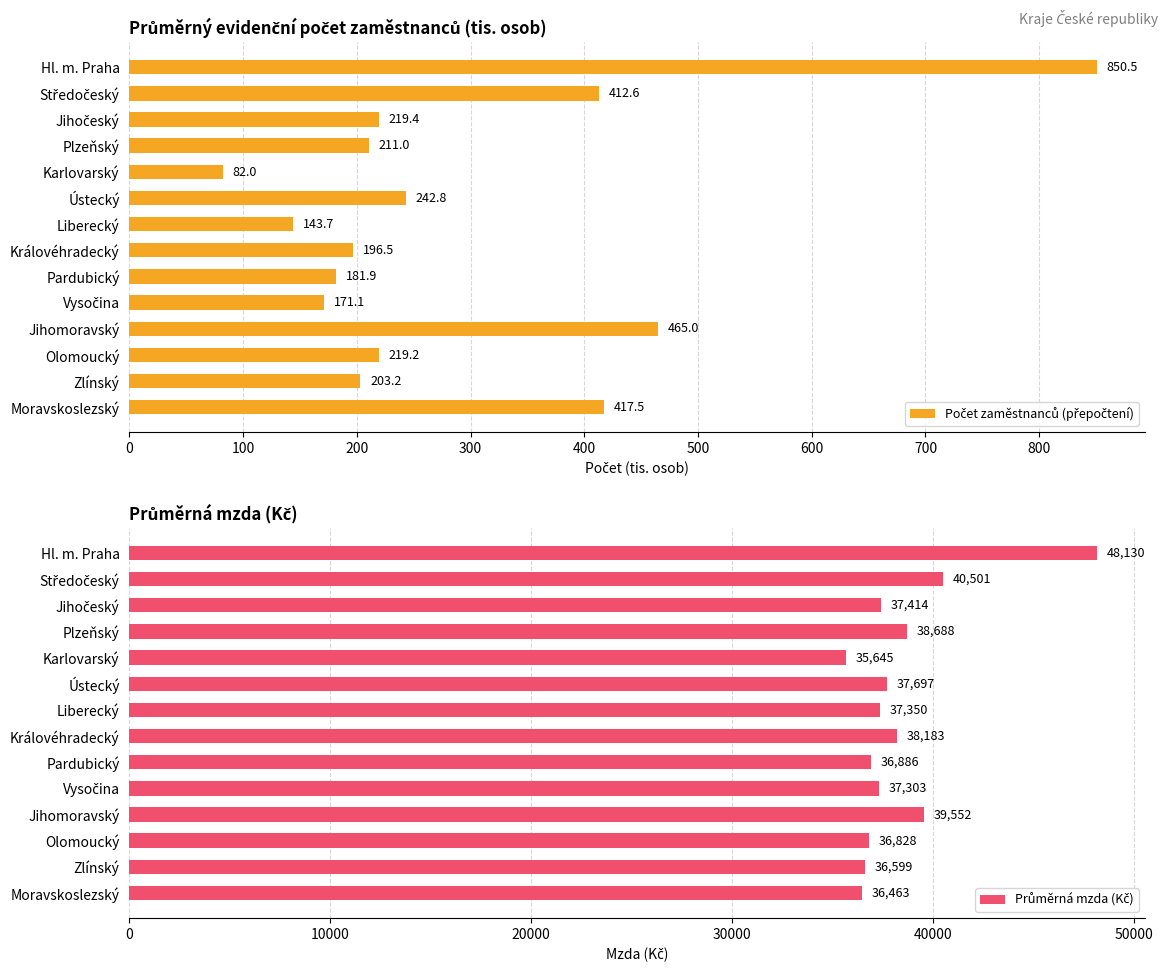

List the series in order of their overall mean, lowest first.

Počet zaměstnanců (přepočtení), Průměrná mzda (Kč)